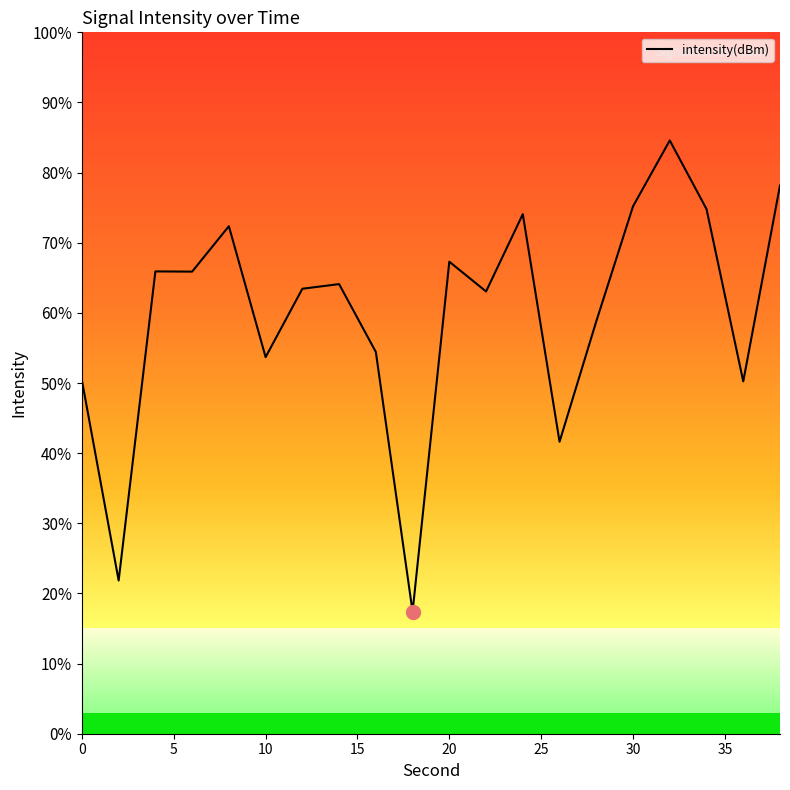

Is this an area chart (filled region under the line)?

No